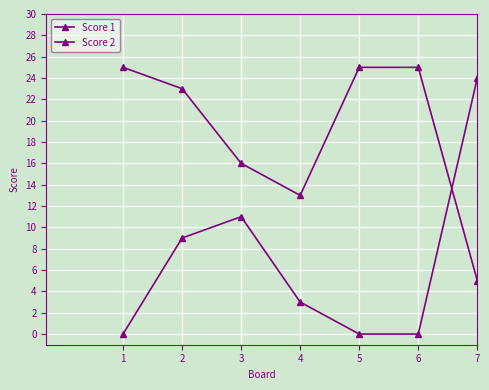

How many values in the Score 1 series are below 23?

3